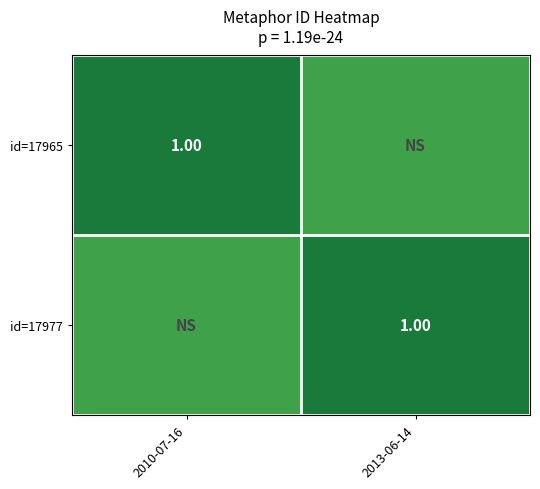

Which series has the largest total across all categories?

id=17965